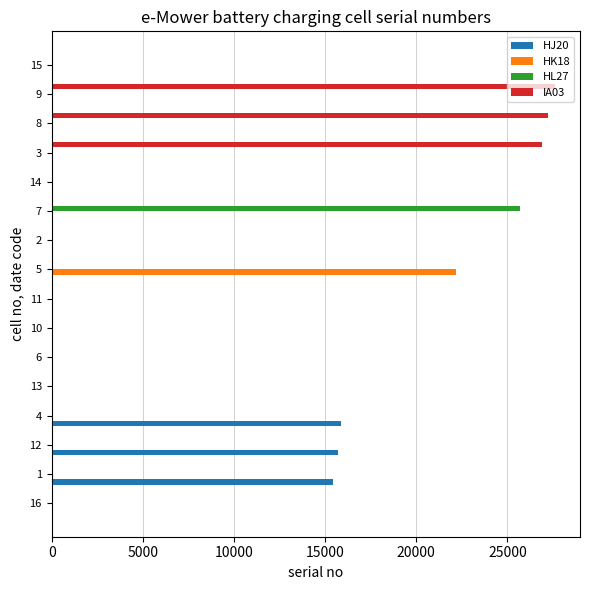

What is the maximum value shown in the chart?

27602